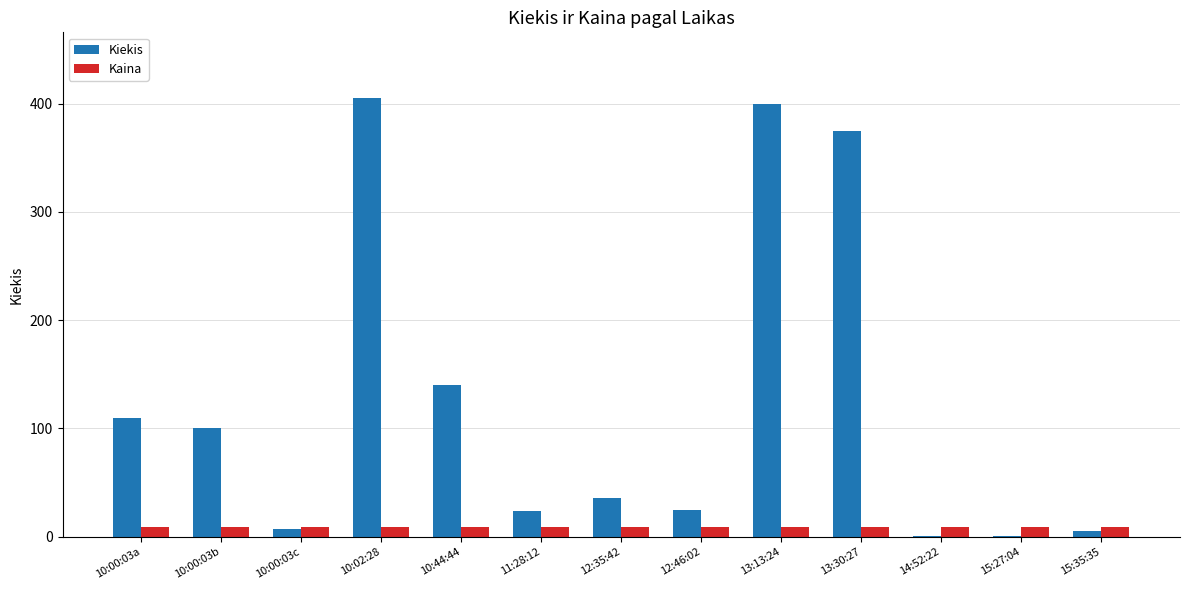

Count the number of data series in this chart.

2